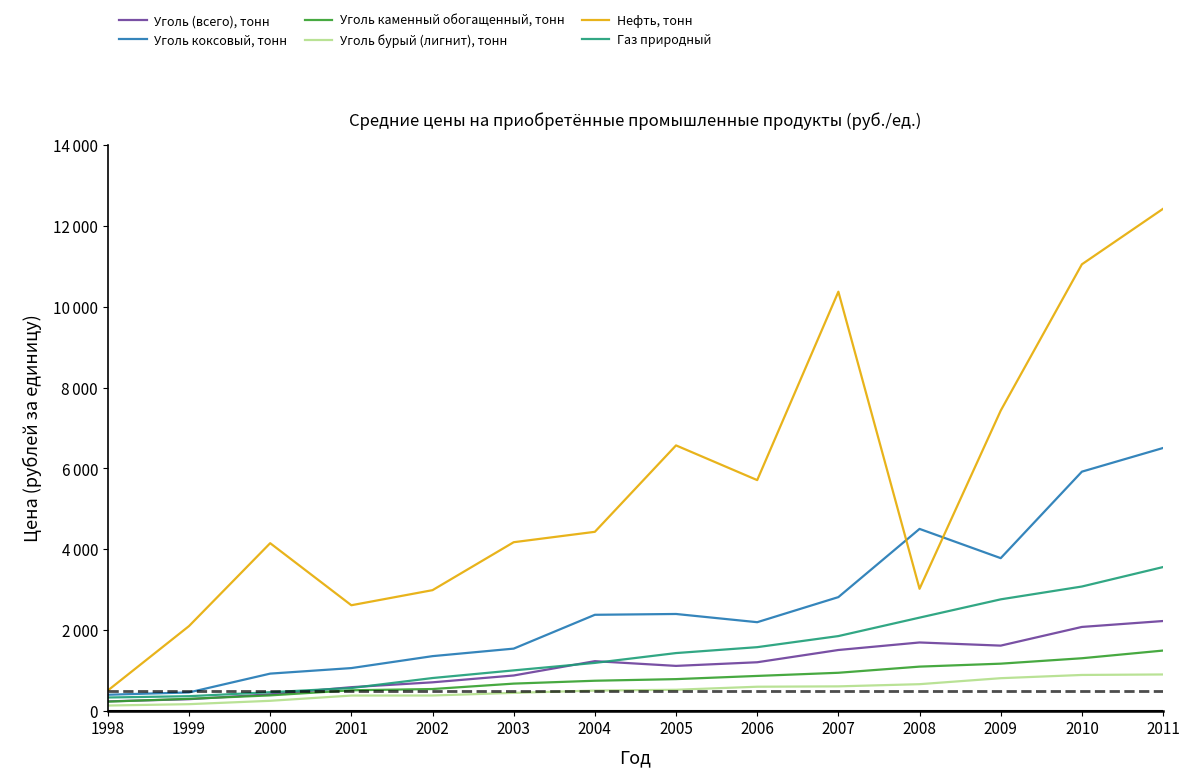

True or false: Газ природный and Уголь каменный обогащенный, тонн intersect in this chart.

False